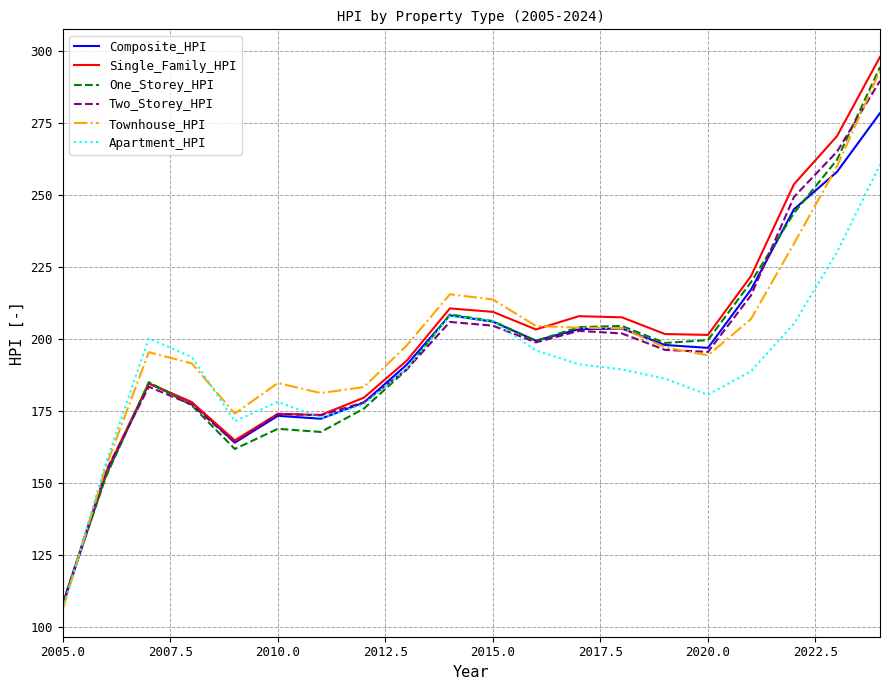

What is the minimum value for Apartment_HPI?

106.3